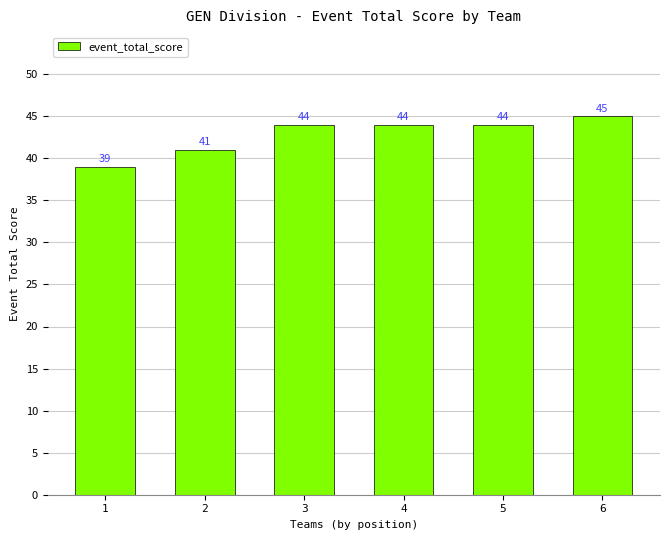

What is the change in value from 1 to 5?

+5